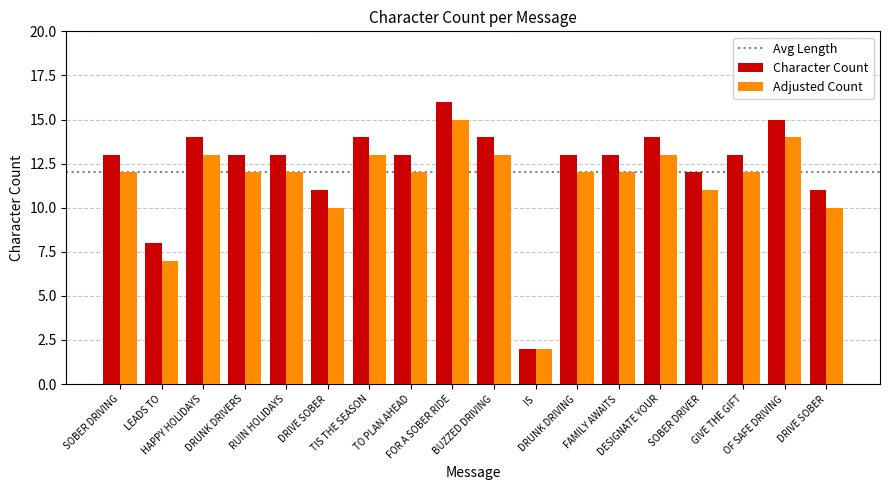

How many data points does each series have?

18